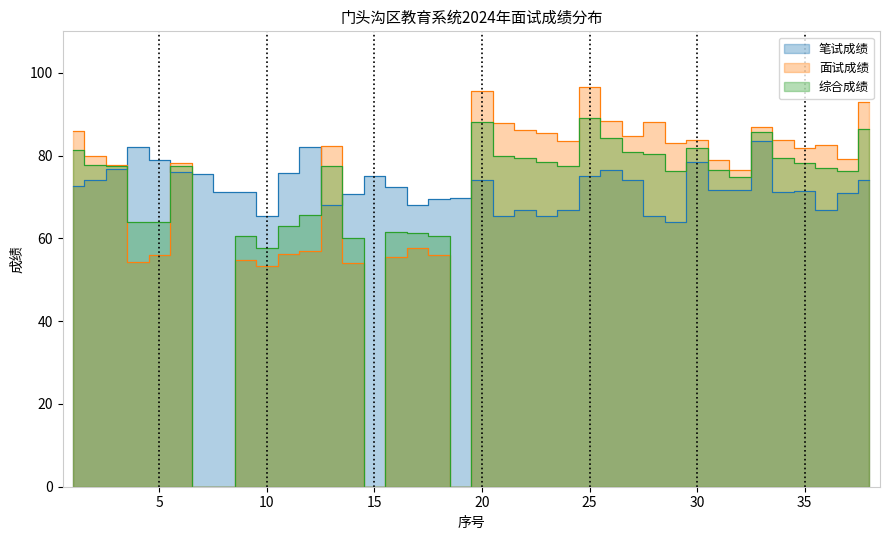

What is the sum of the 综合成绩 values at 22 and 11?

142.5